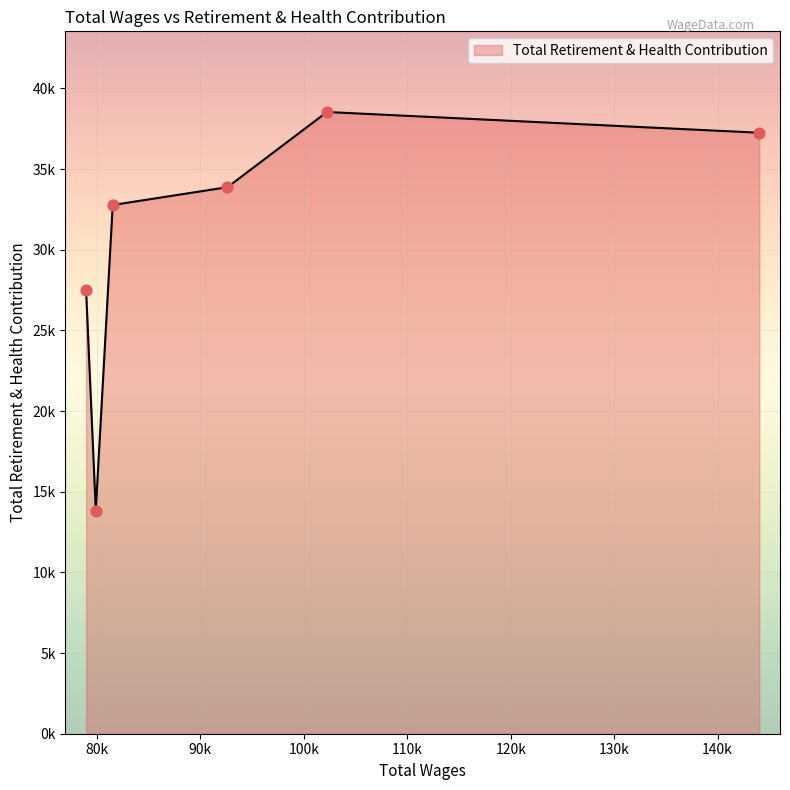

Is this an area chart (filled region under the line)?

Yes